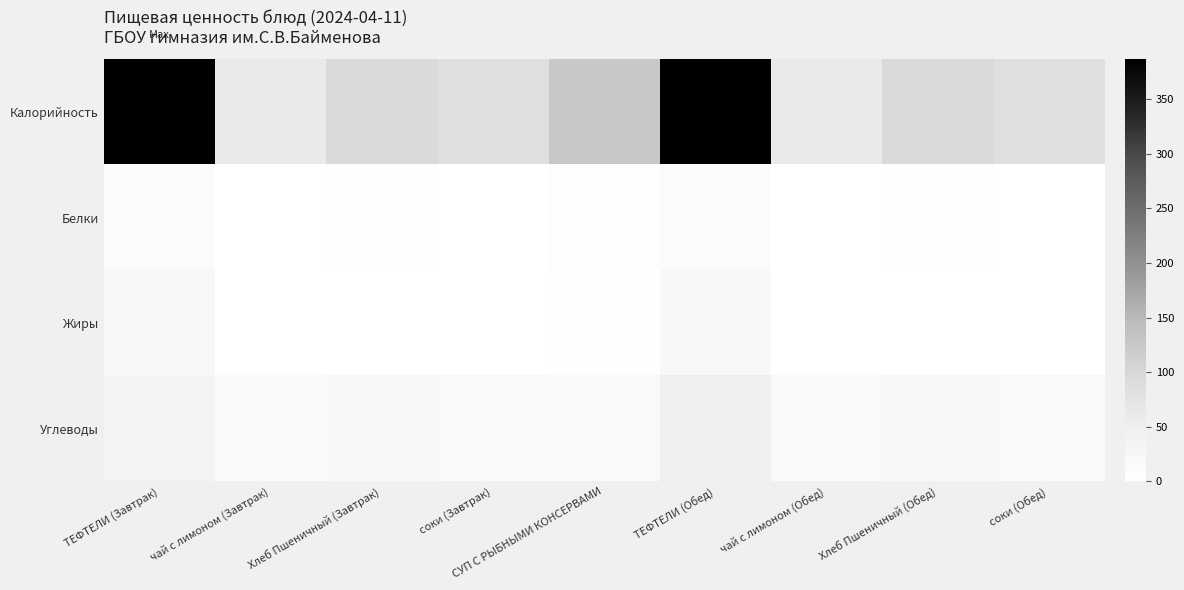

At how many categories does at least one series exceed 127?

2